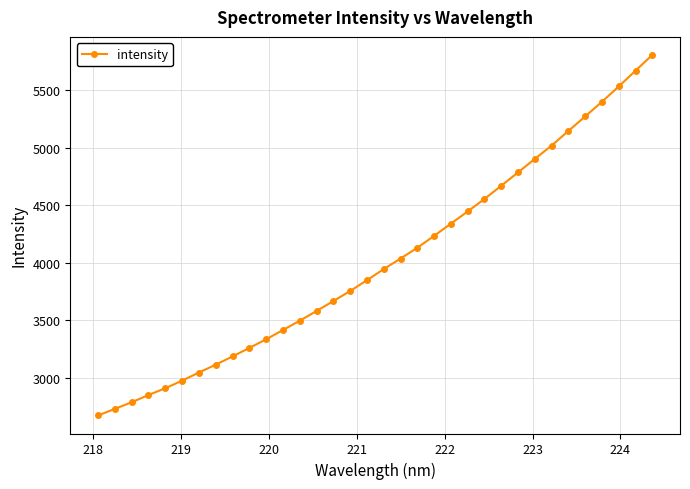

What is the sum of all values?

136482.1